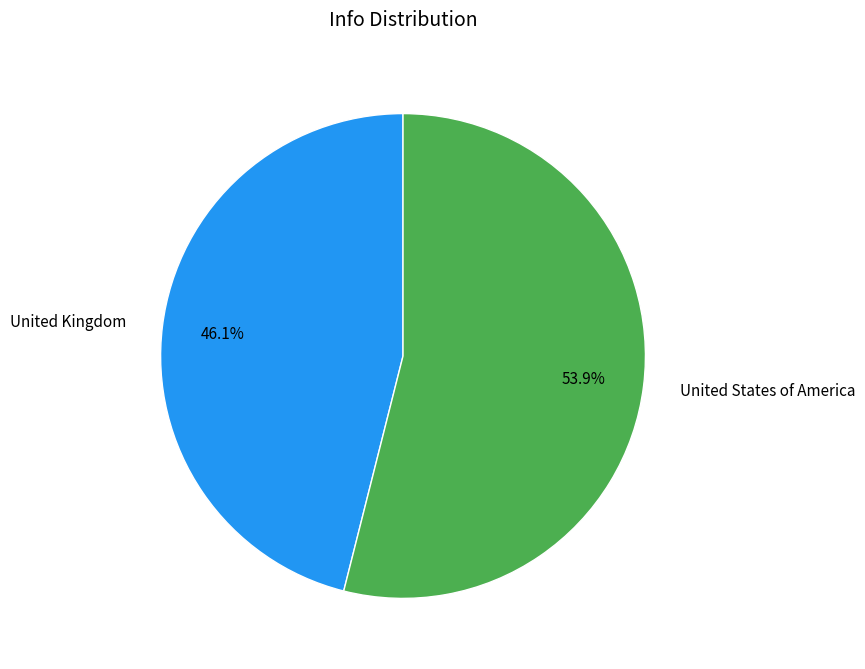

Rank the categories by value from lowest to highest.

United Kingdom, United States of America